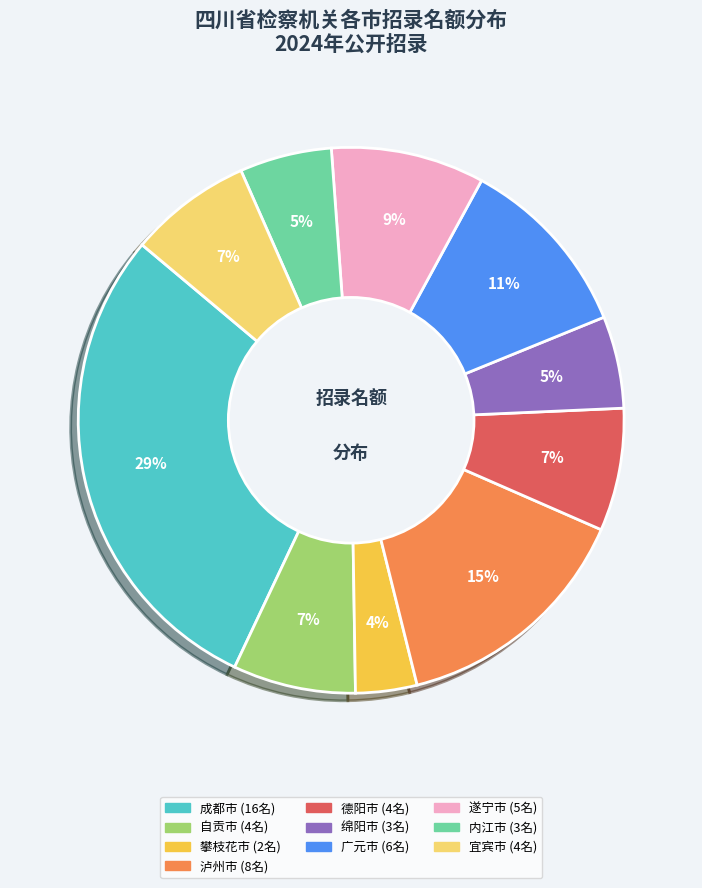

Does any single category account for the majority?

No